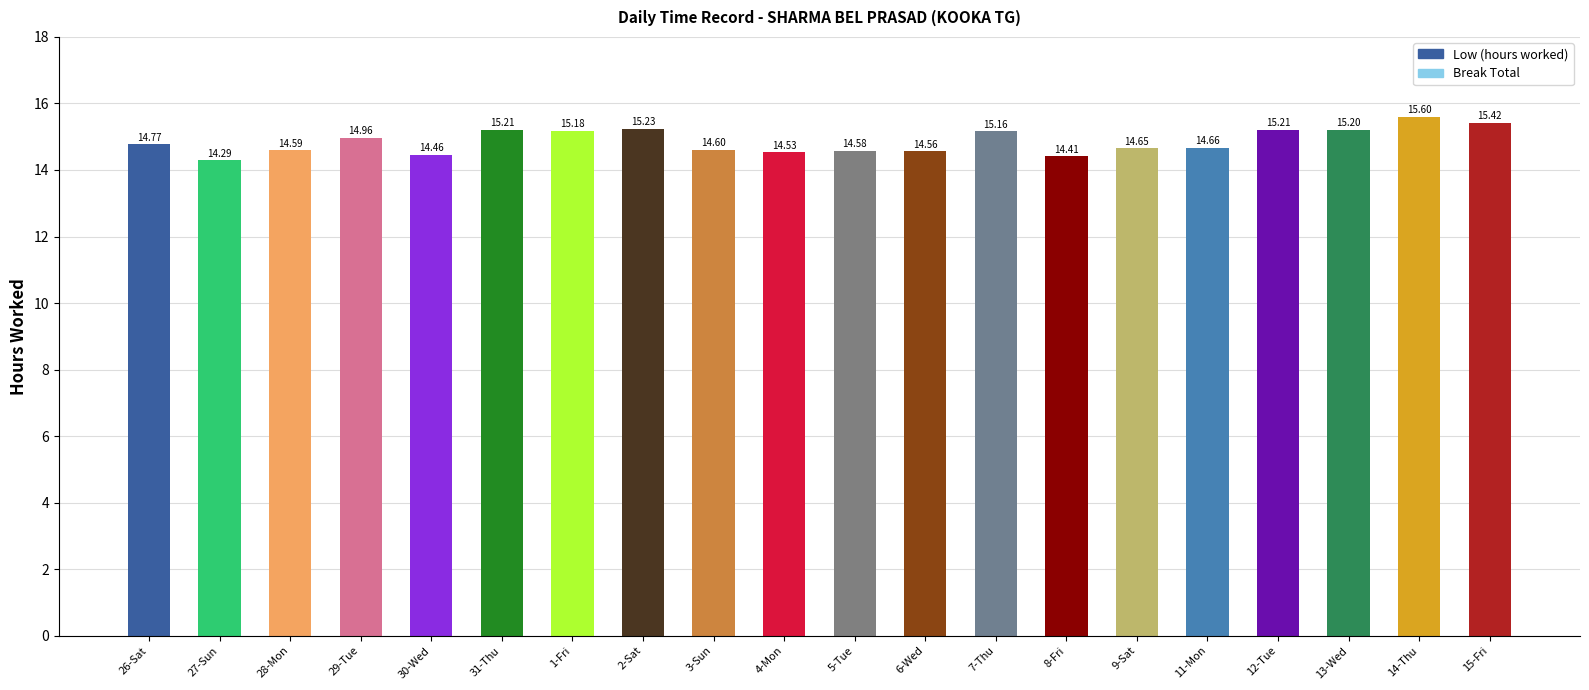

What is the difference between the Low (hours worked) values at 5-Tue and 26-Sat?

0.2